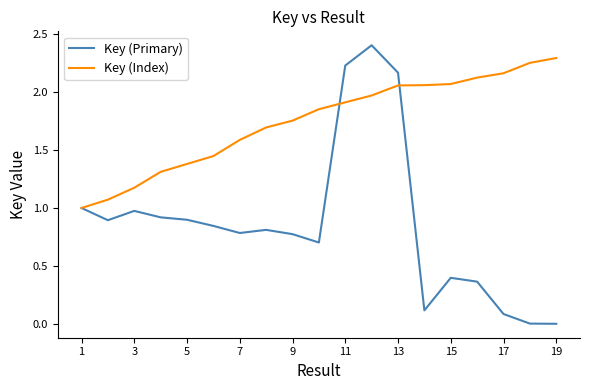

What is the maximum value shown in the chart?

2.4